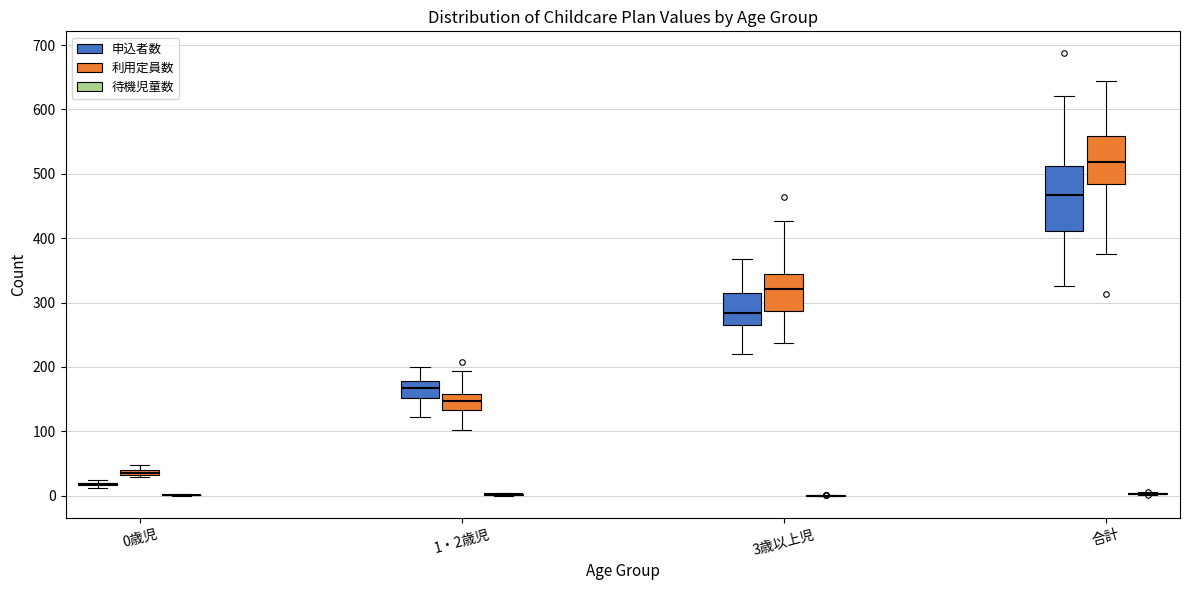

Comparing the boxes themselves (not the whiskers), which one is the tallest?

合計 (申込者数)